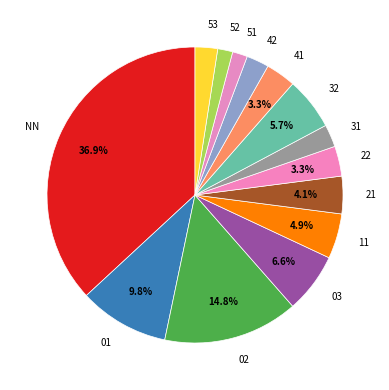

Does 52 account for over 50% of the chart?

No